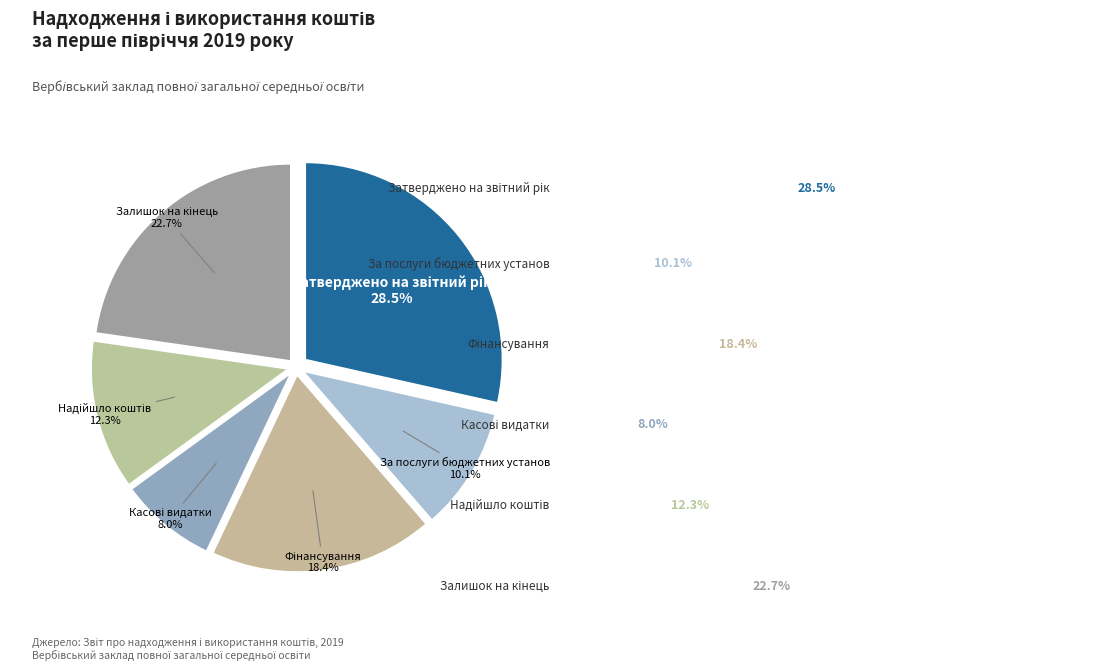

Which slice is the largest?

Затверджено на звітний рік